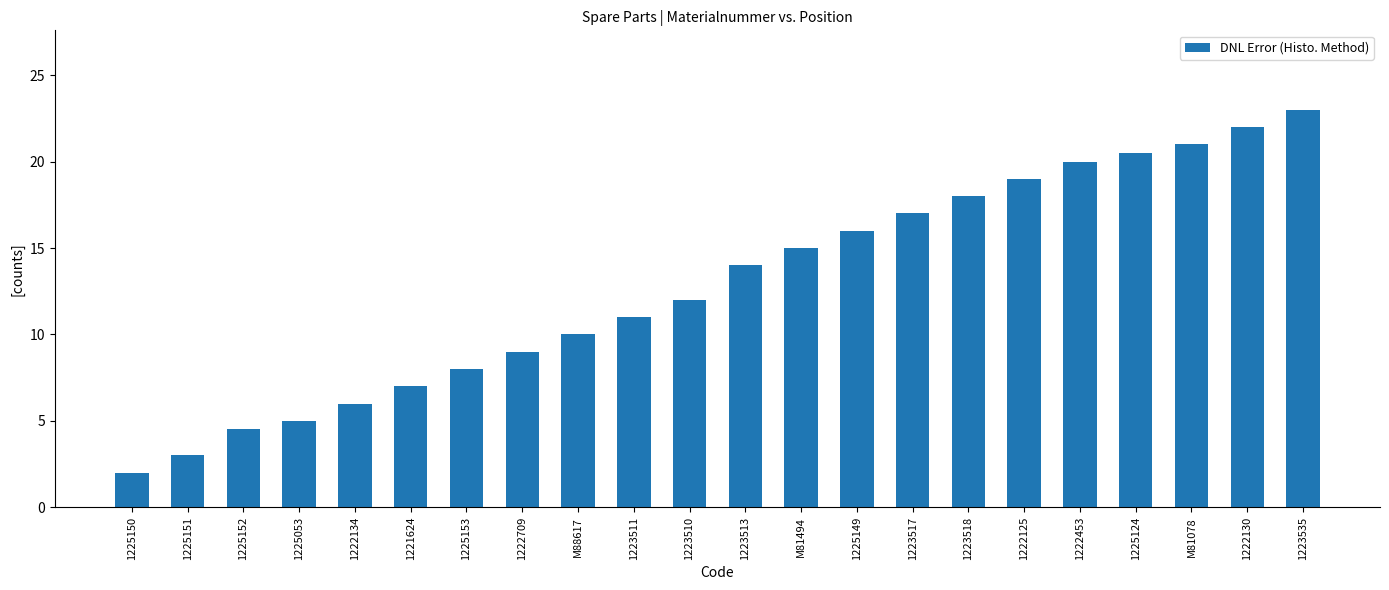

Where is the data nearest to the value 12?

1223510